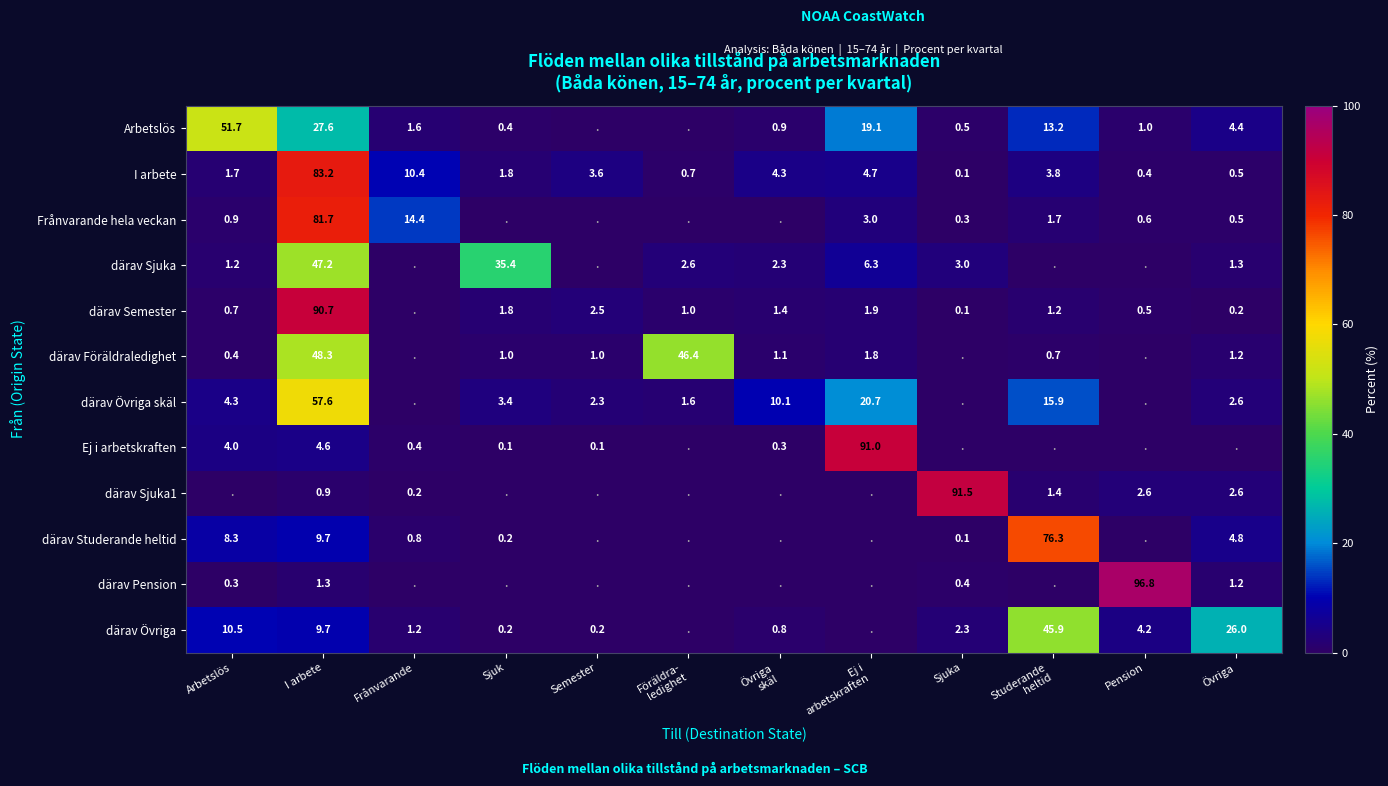

What is the difference between the Frånvarande hela veckan values at Sjuka and I arbete?

81.4